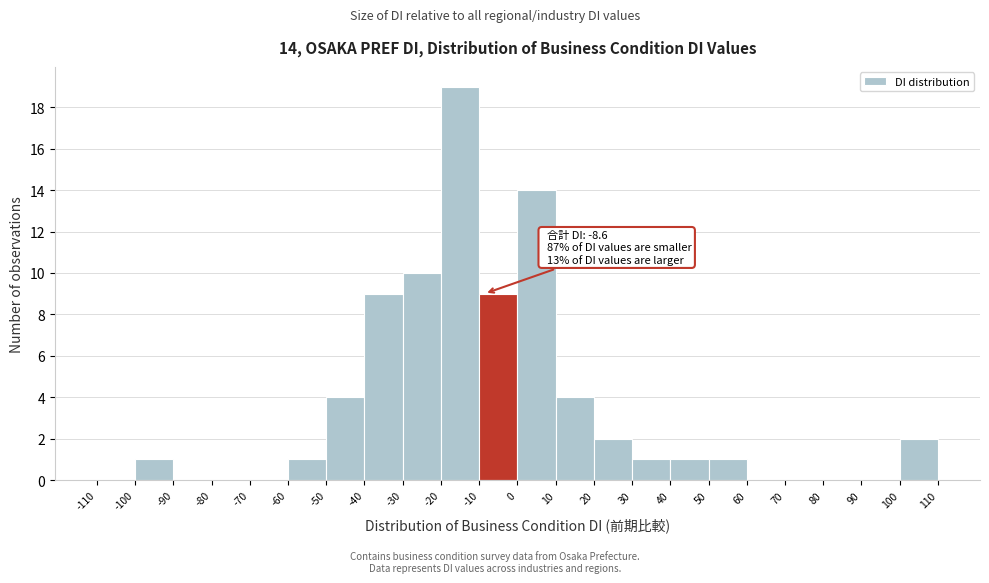

Over which range of the x-axis is the bar tallest?

-20 to -10